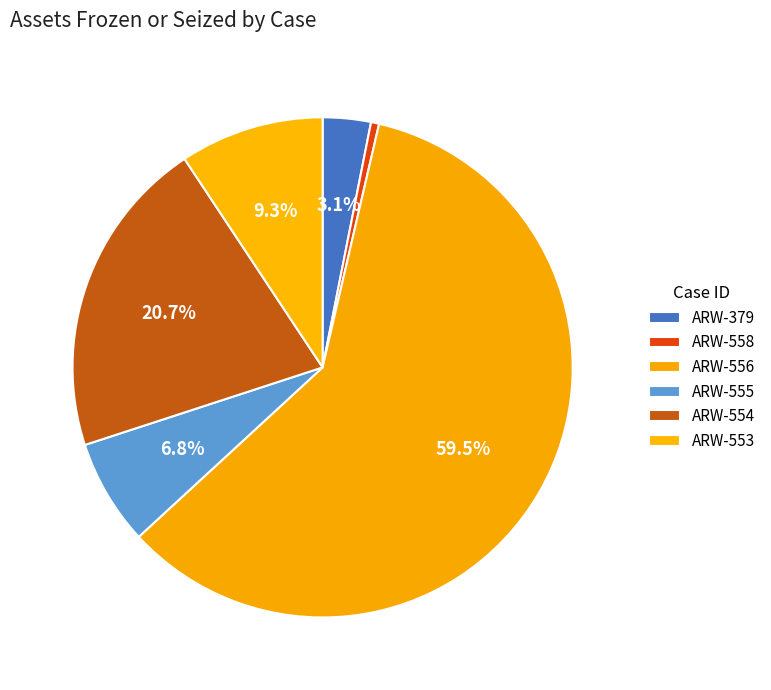

To the nearest percent, what portion does ARW-558 represent?

1%